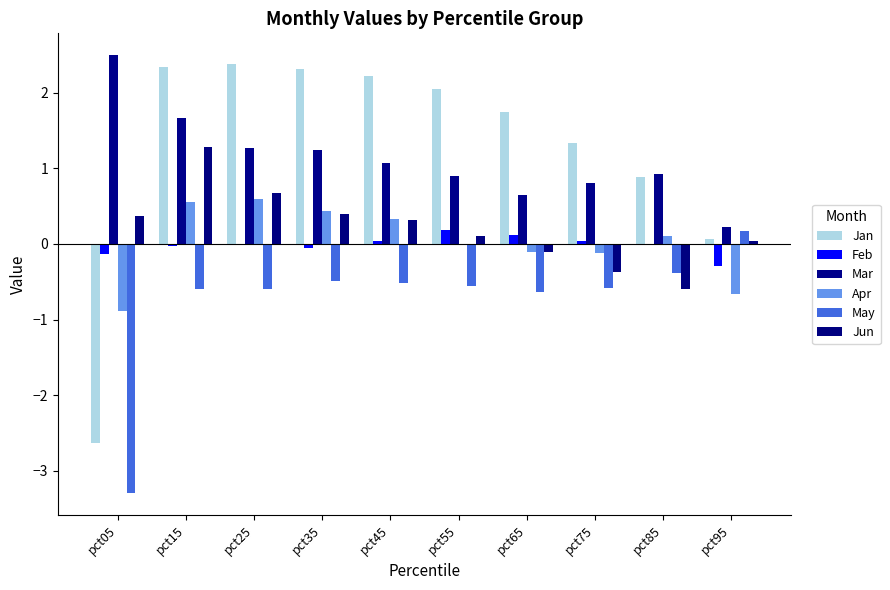

Does the chart contain stacked bars?

No